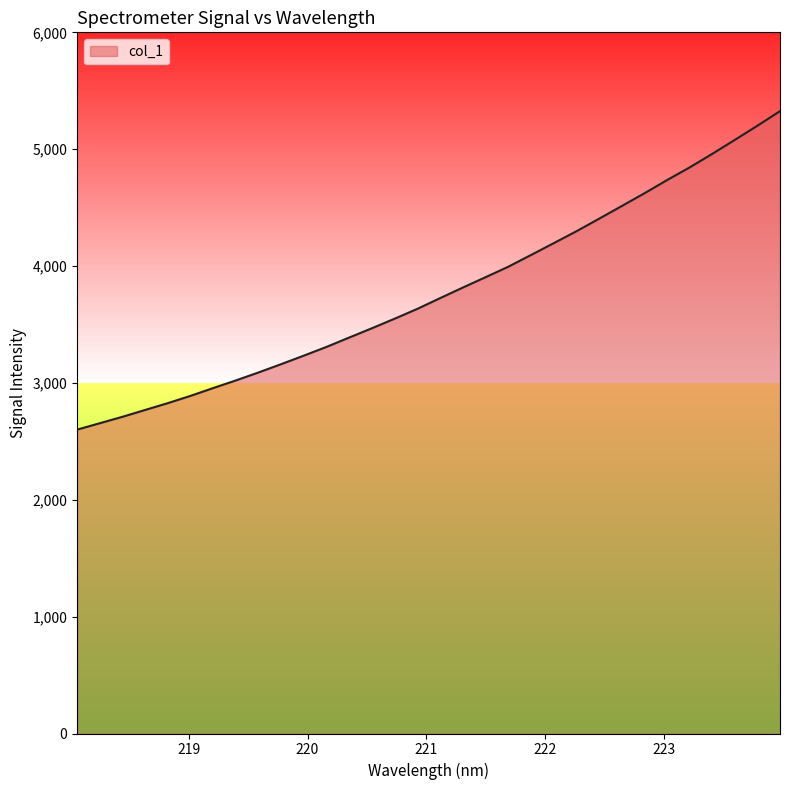

Count the number of data series in this chart.

1